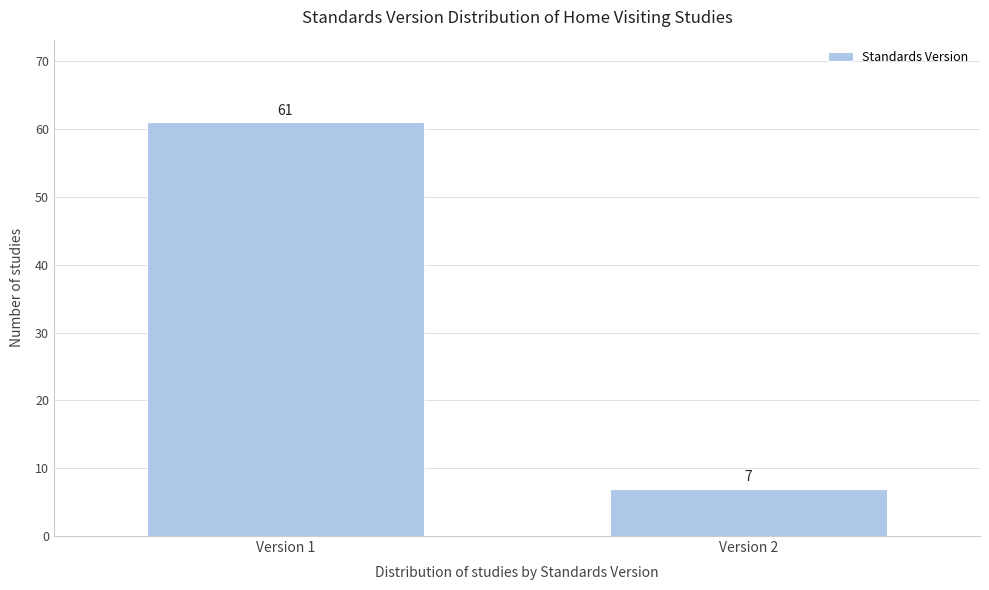

Reading left to right, what are all the values shown in this chart?

61	7